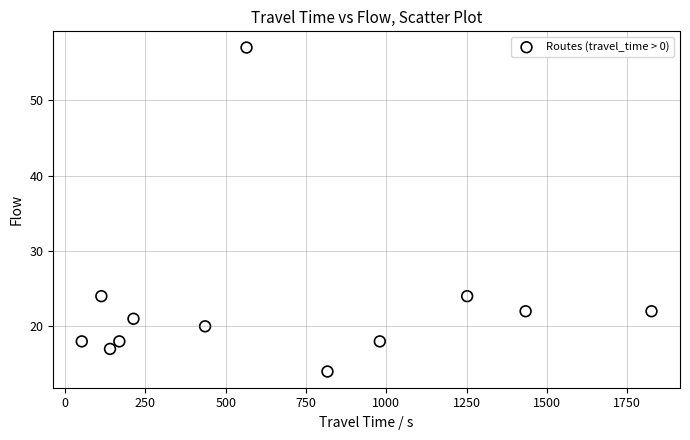

What is the range of X values (max minus min)?

1774